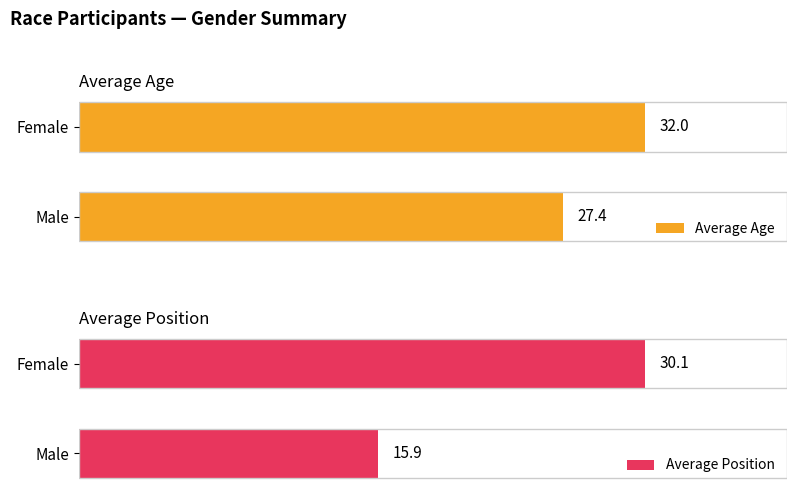

At how many categories does at least one series exceed 17?

2